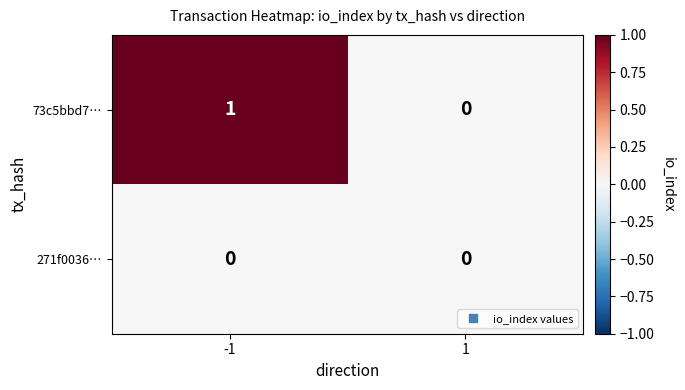

Which series has the largest total across all categories?

73c5bbd7…